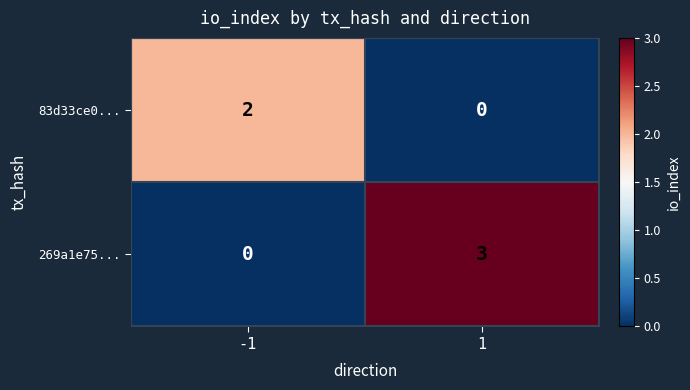

Rank the series at 1 from highest to lowest value.

269a1e75..., 83d33ce0...